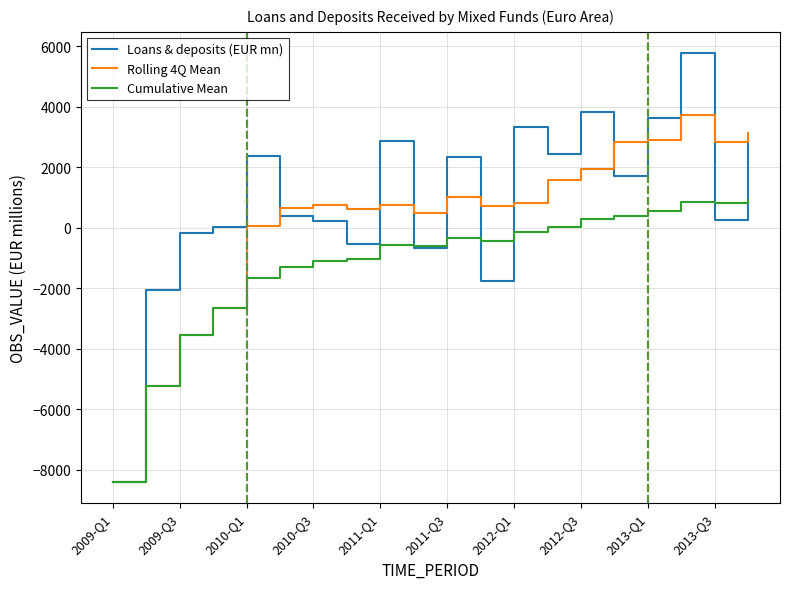

Rank the series by their average value, from lowest to highest.

Cumulative Mean, Rolling 4Q Mean, Loans & deposits (EUR mn)